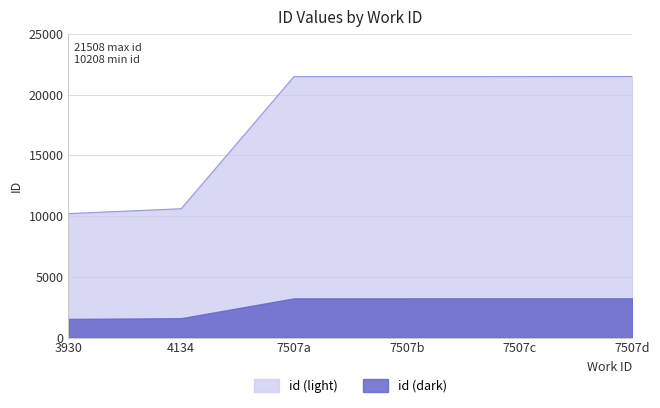

What is the difference between the maximum and minimum values?

11300